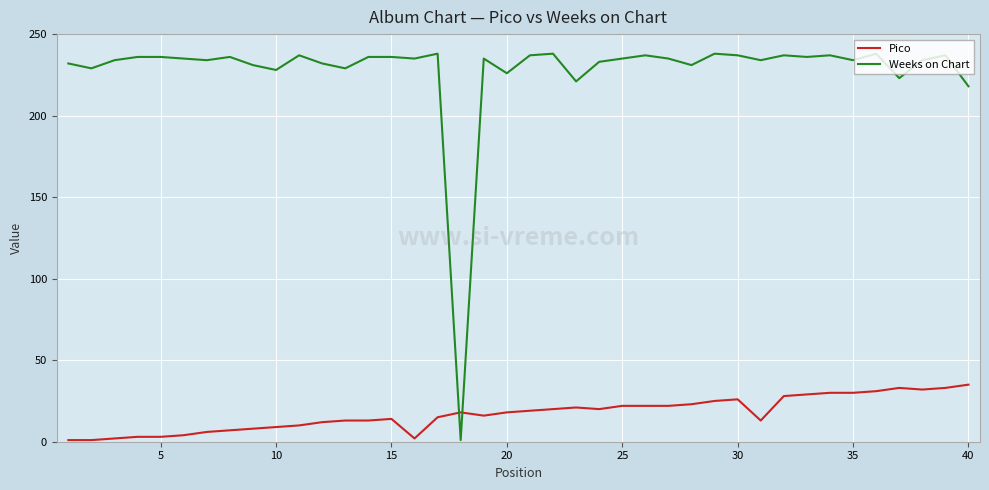

Count the number of data series in this chart.

2